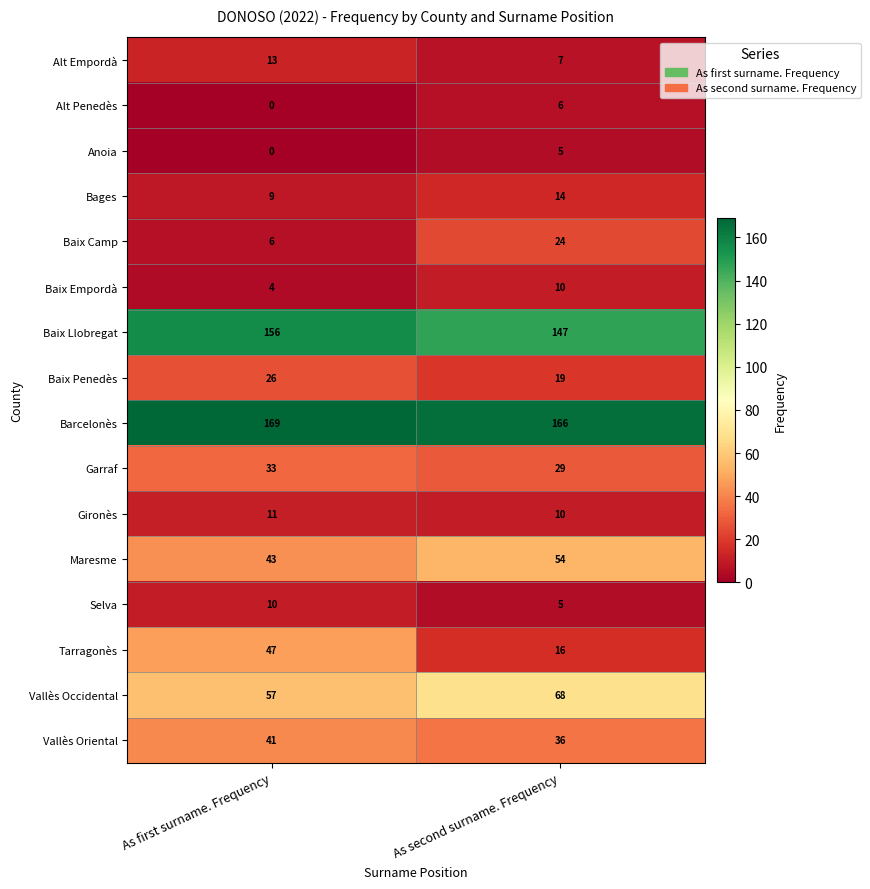

What is the difference between the Vallès Oriental values at As first surname. Frequency and As second surname. Frequency?

5